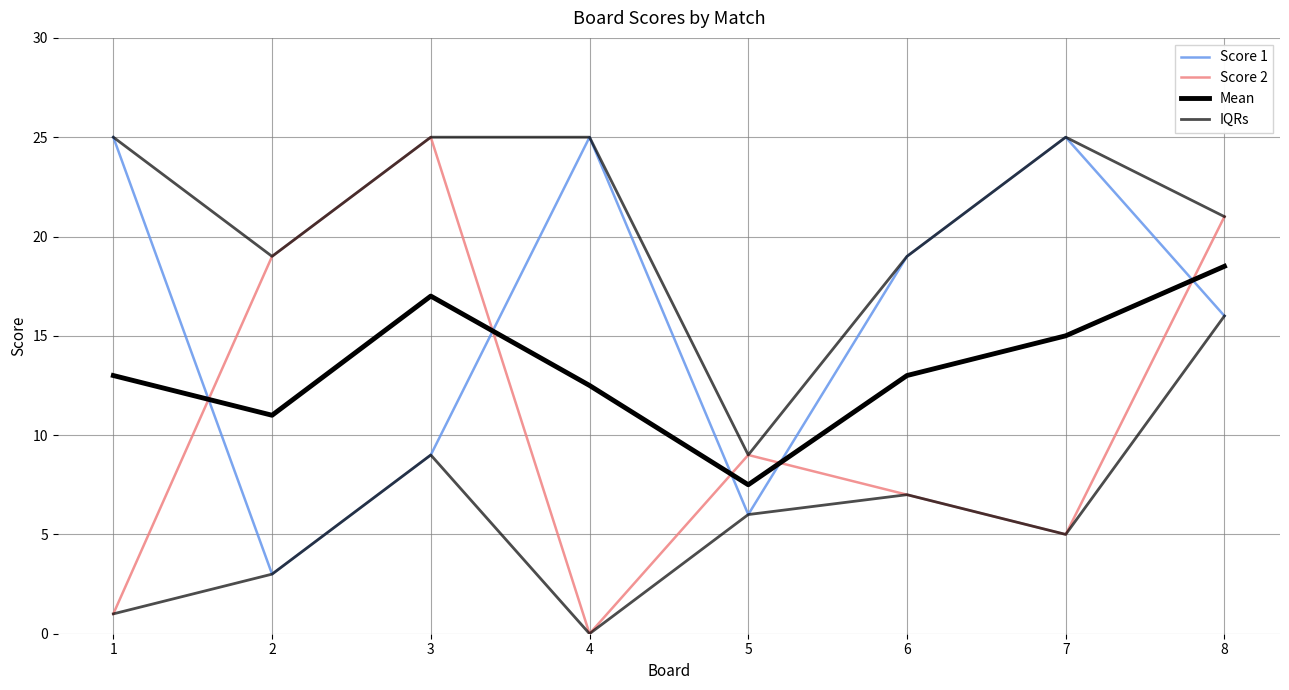

At which category does the chart reach its minimum across all series?

4